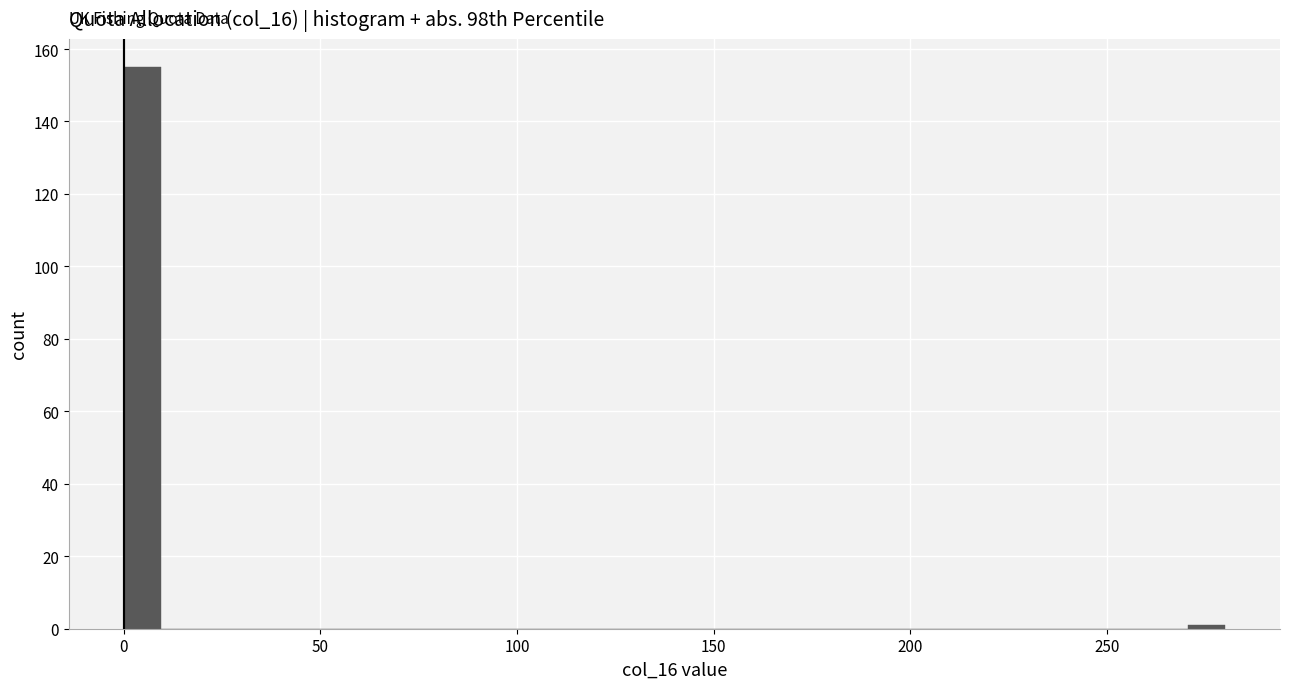

Around what value on the x-axis is the tallest bar? Give the approximate position of its centre, as read against the axis.

5